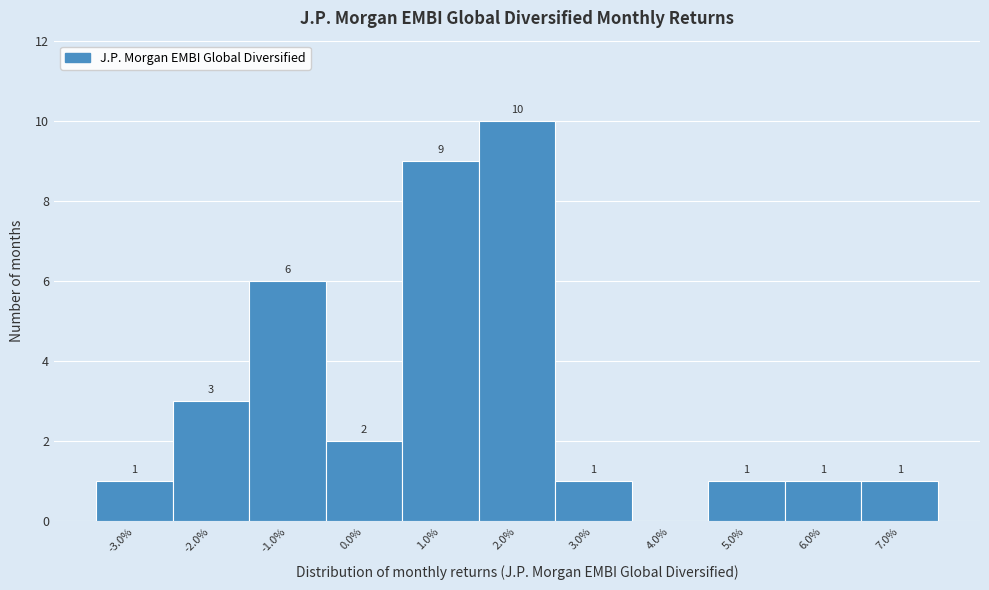

Over which range of the x-axis is the bar tallest?

1.5 to 2.5